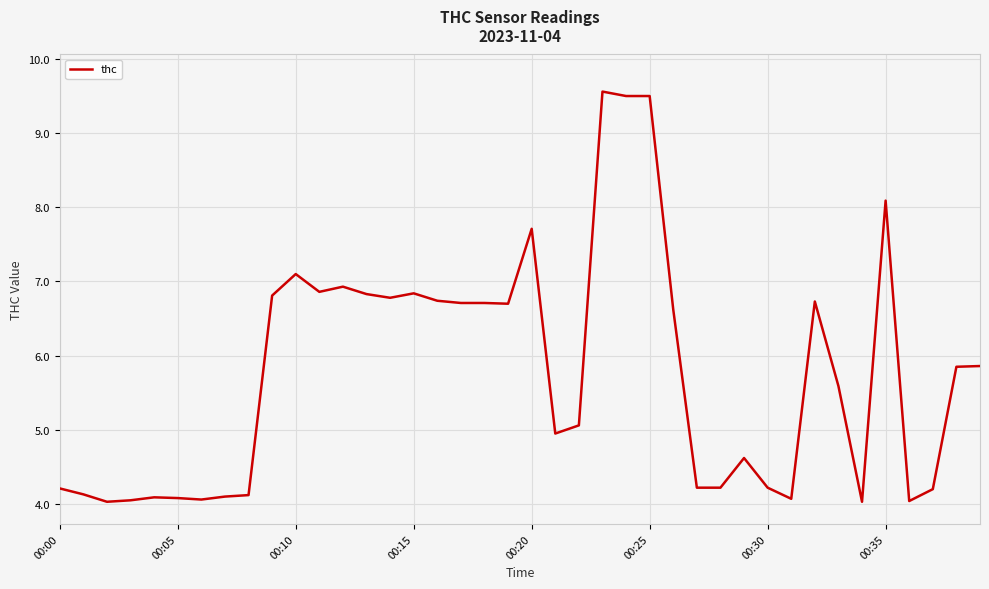

What is the difference between the maximum and minimum values?

5.5